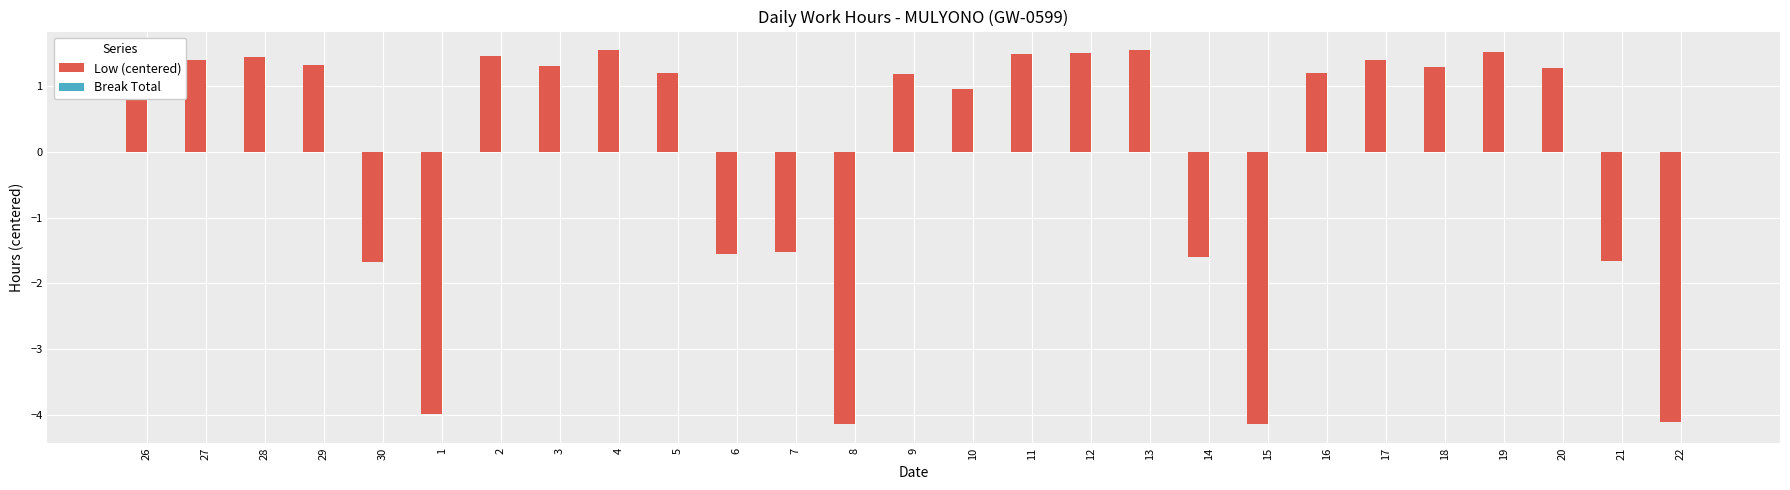

The chart shows a value of -1.5 at 6. True or false?

True